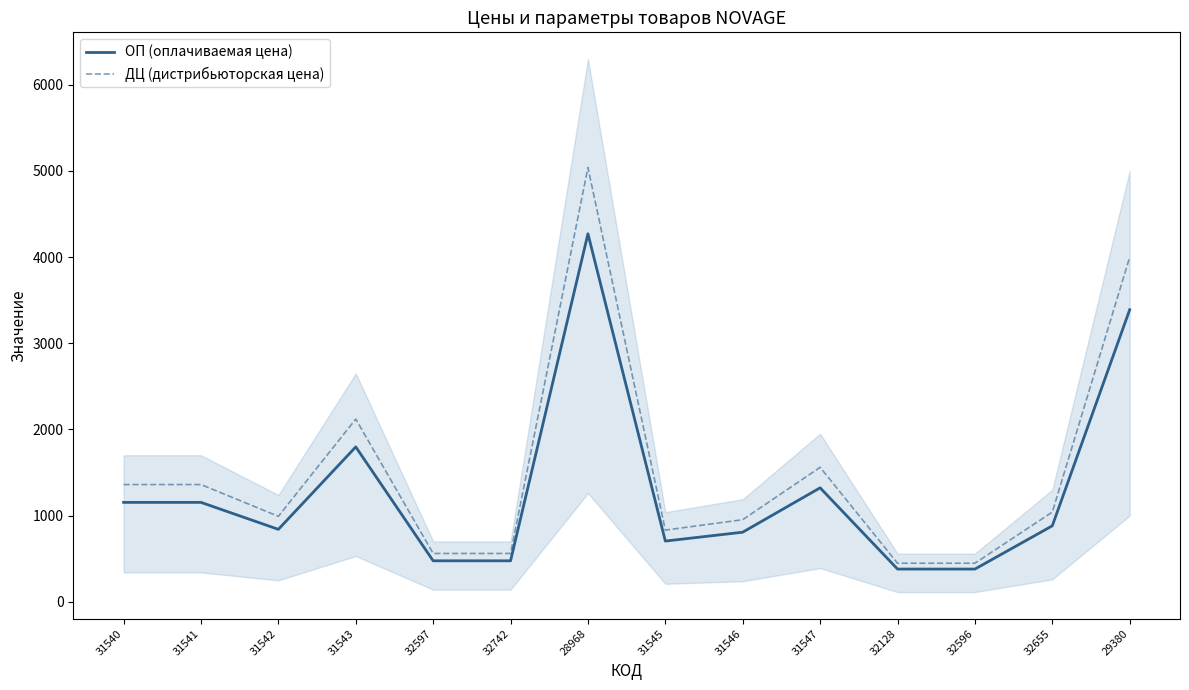

What position from the right is 32128?

4